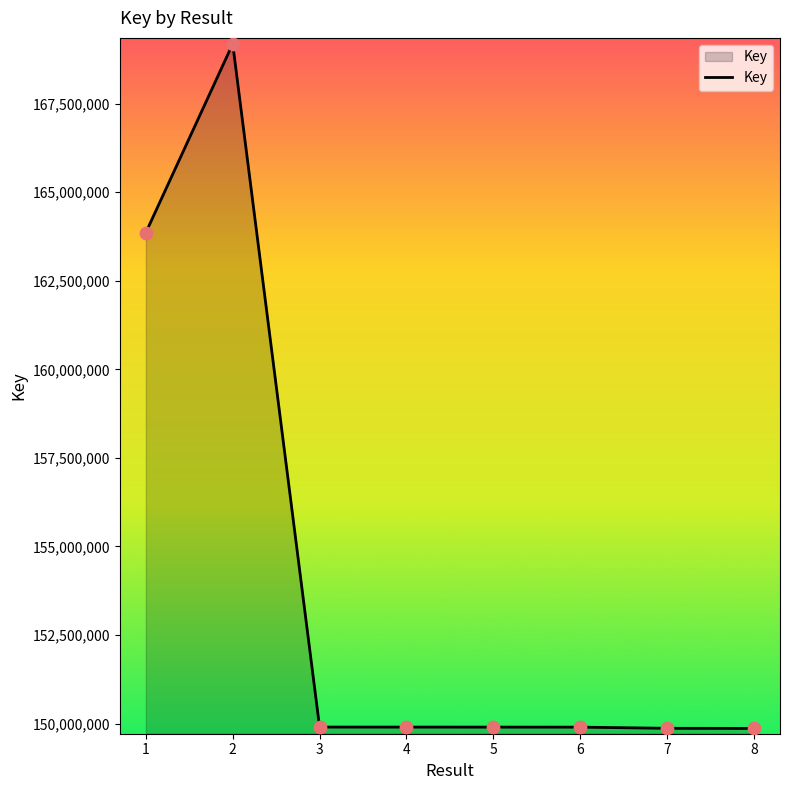

What is the ratio of the value at 1 to the value at 8?

1.1